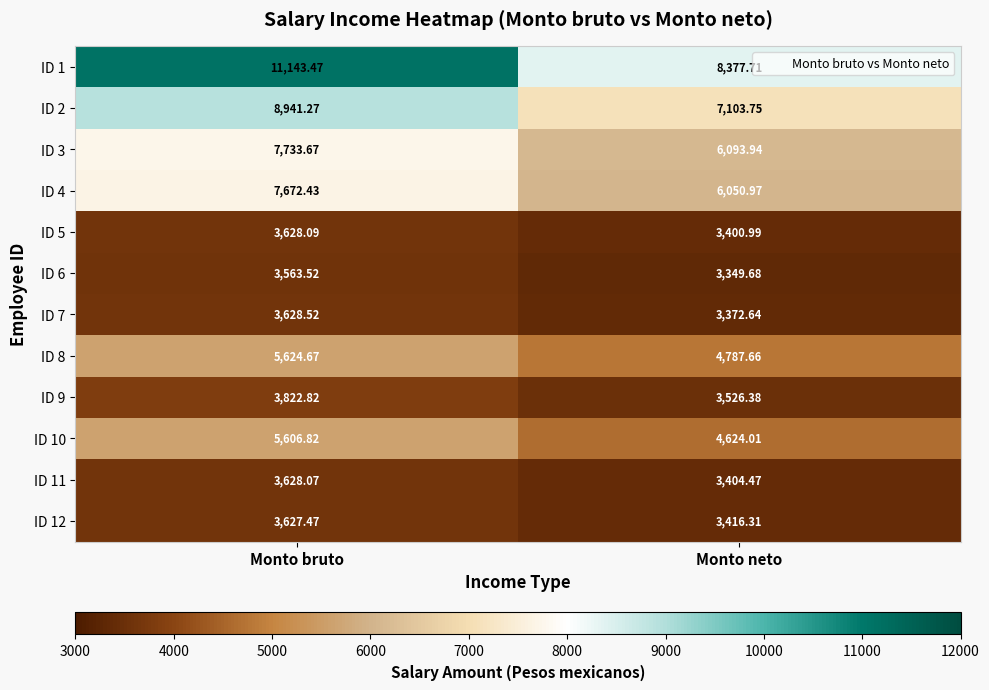

Which category has the highest value across all series?

Monto bruto